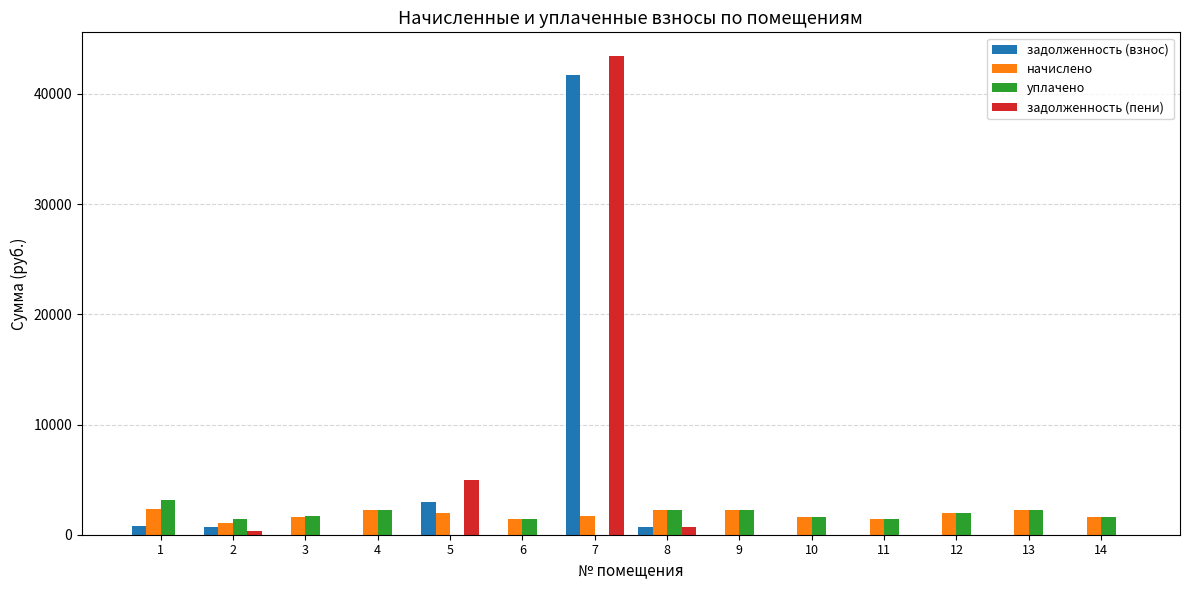

What is the greatest value displayed?

43410.9